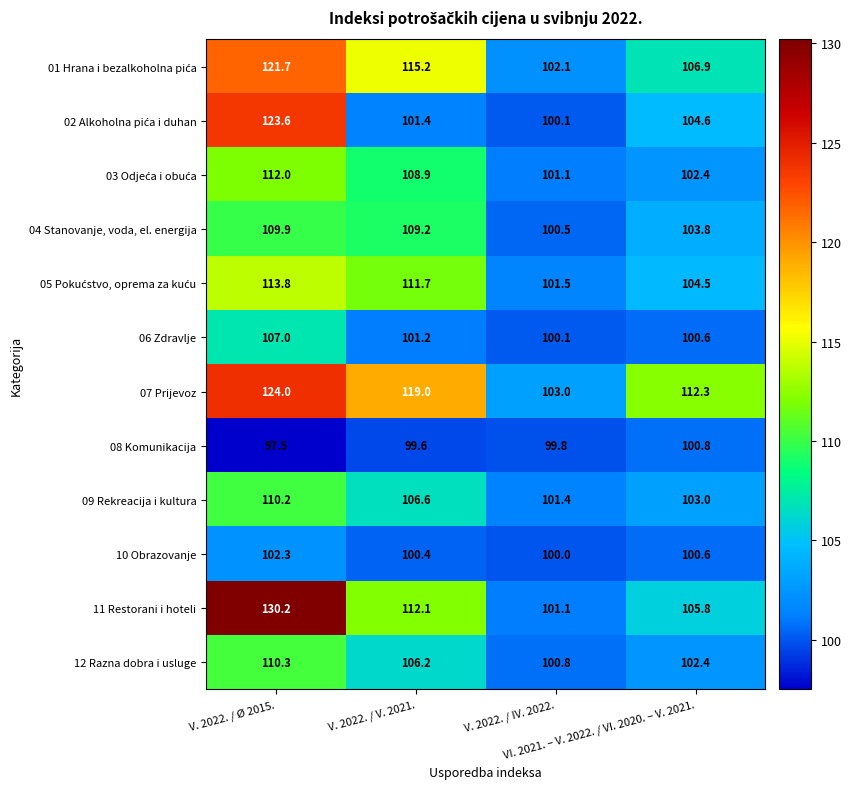

What is the difference between the maximum and minimum values in the 08 Komunikacija series?

3.3